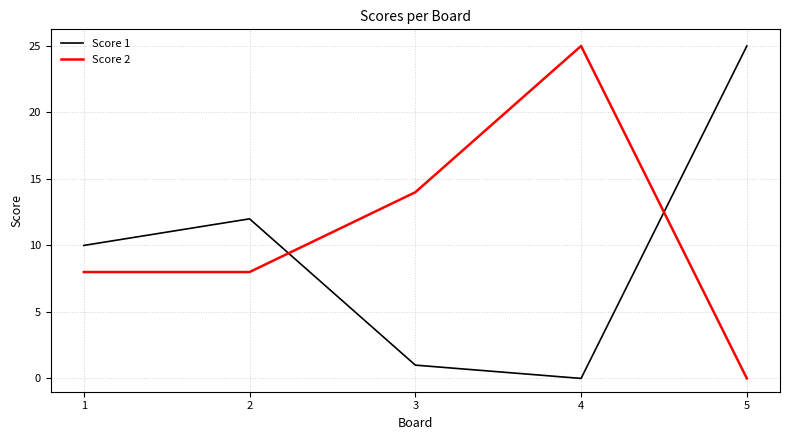

True or false: Score 1 has more than 0 interior local peaks.

True